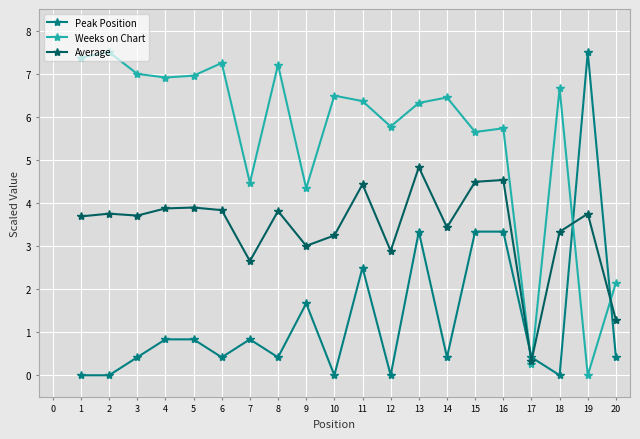

The Peak Position series shows 0.4 at 20. True or false?

True